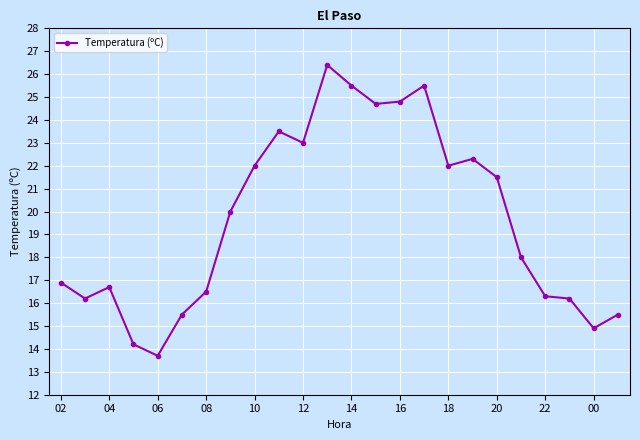

True or false: the data has more than 1 interior local peaks.

True